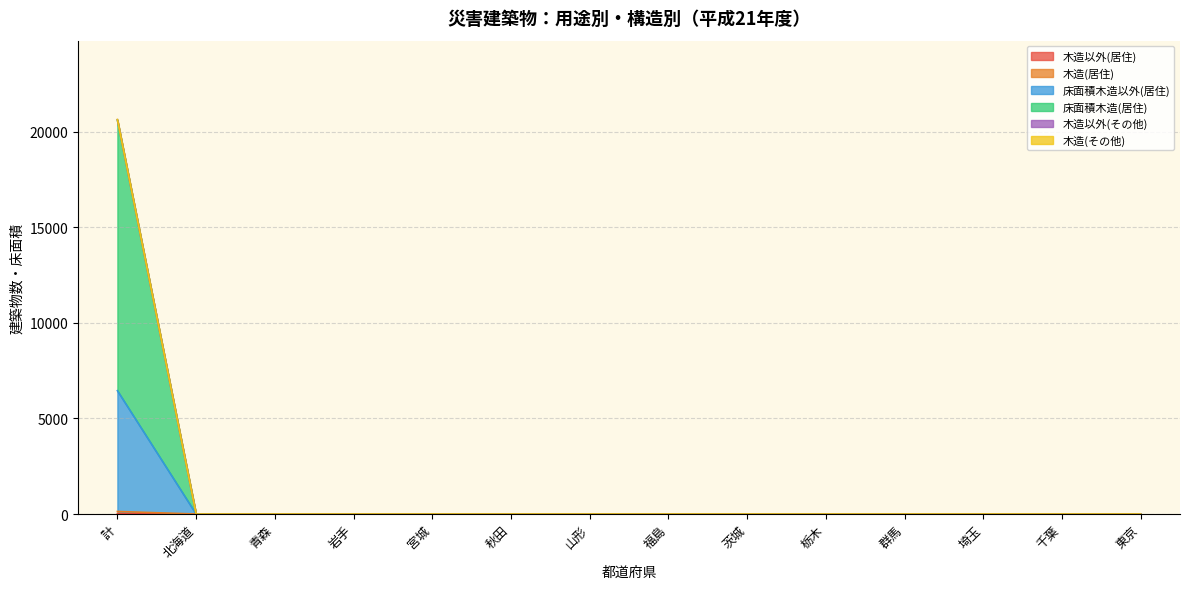

True or false: 床面積木造(居住) and 木造以外(居住) cross at least once.

False